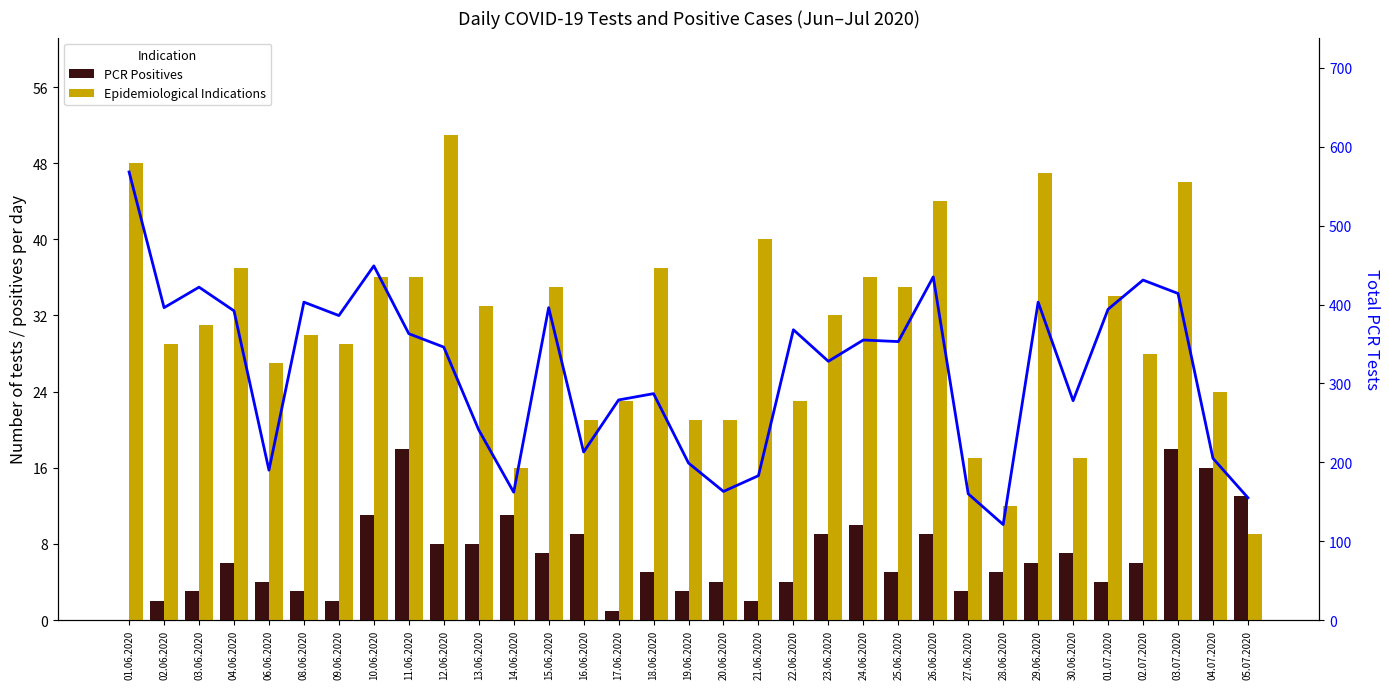

Is the value of PCR Tests Total at 20.06.2020 greater than the value of PCR Positives at 04.07.2020?

Yes